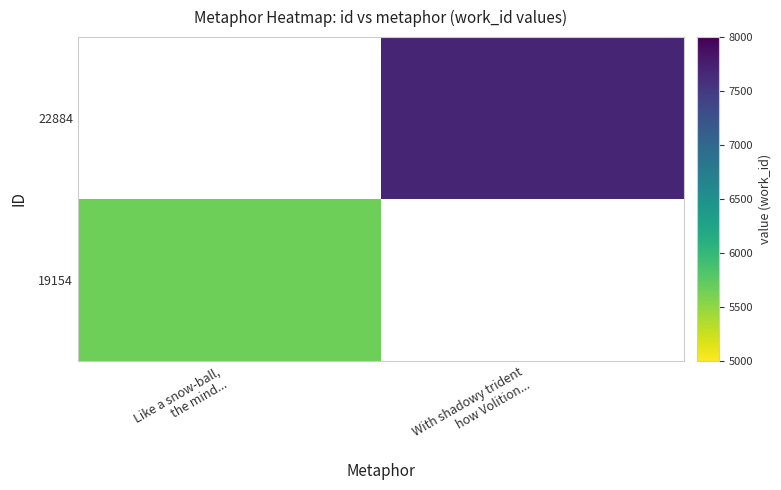

Rank the categories by 19154 value from highest to lowest.

Like a snow-ball, the mind..., With shadowy trident how Volition...